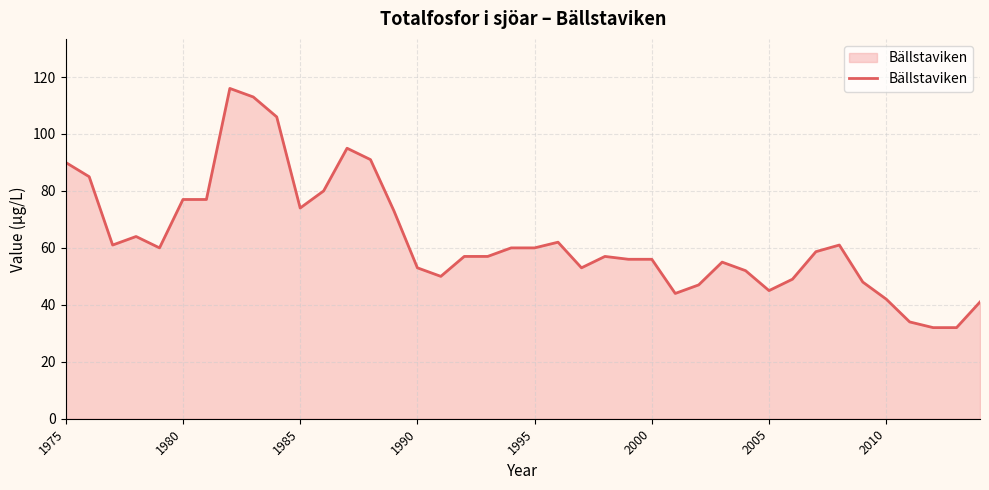

How many lines are shown in the chart?

1